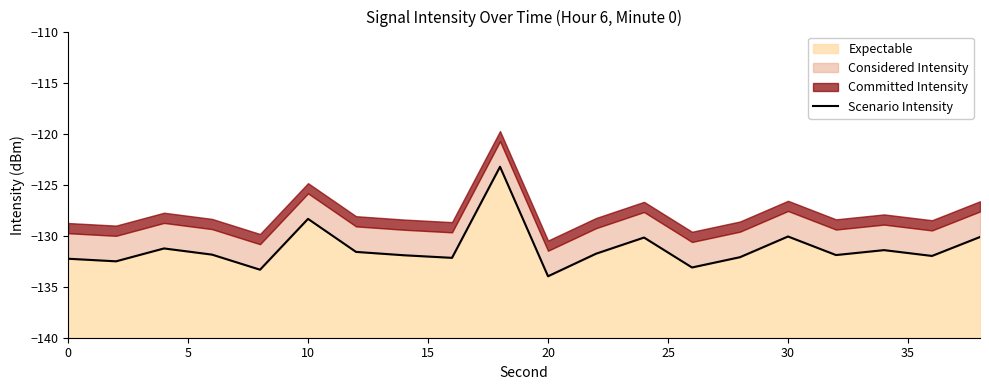

Reading left to right, what are all the values shown in this chart?

-132.3	-132.5	-131.3	-131.9	-133.3	-128.4	-131.6	-131.9	-132.2	-123.2	-134.0	-131.8	-130.2	-133.1	-132.1	-130.1	-131.9	-131.4	-132.0	-130.1